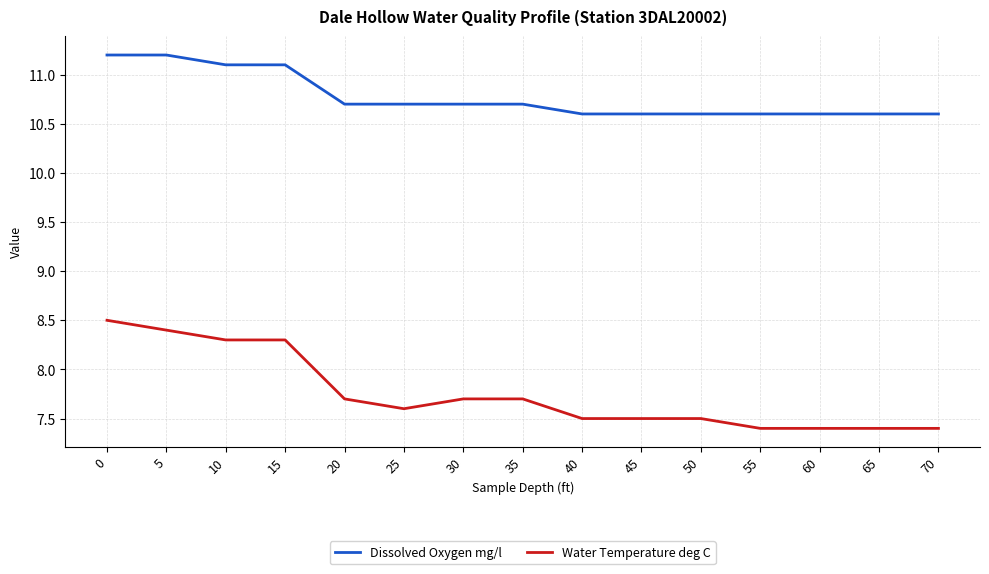

True or false: Dissolved Oxygen mg/l and Water Temperature deg C intersect in this chart.

False